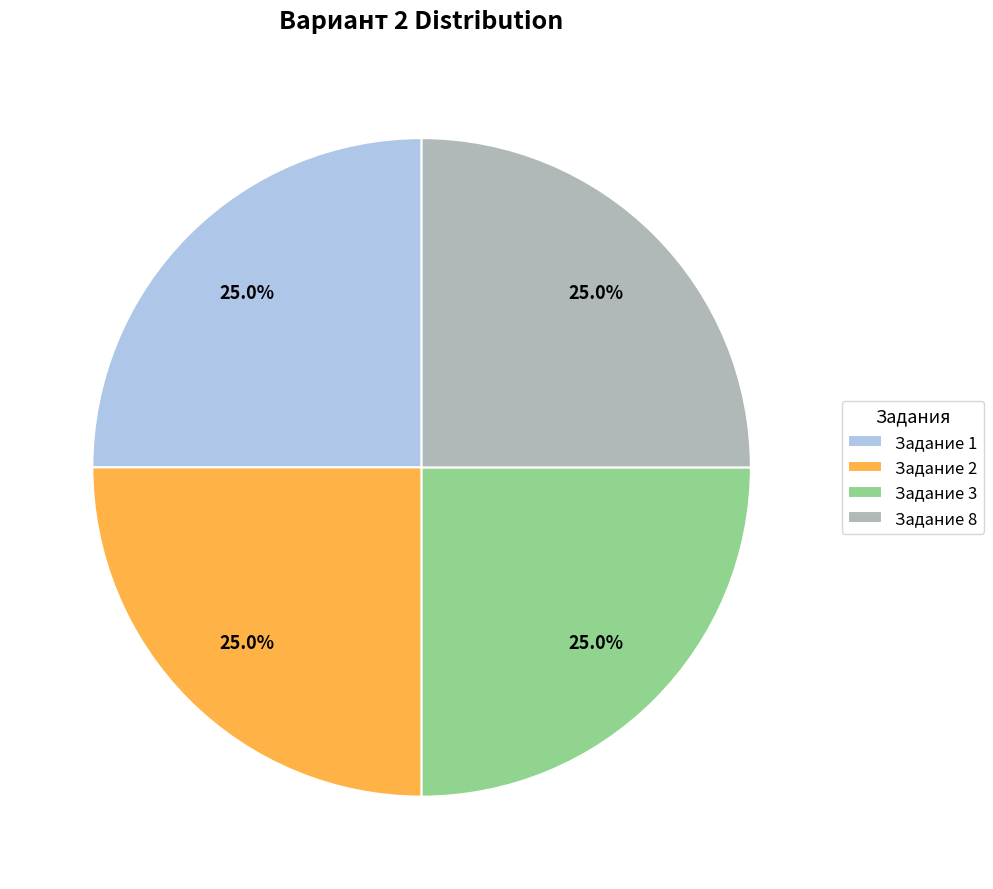

Does any single category account for the majority?

No